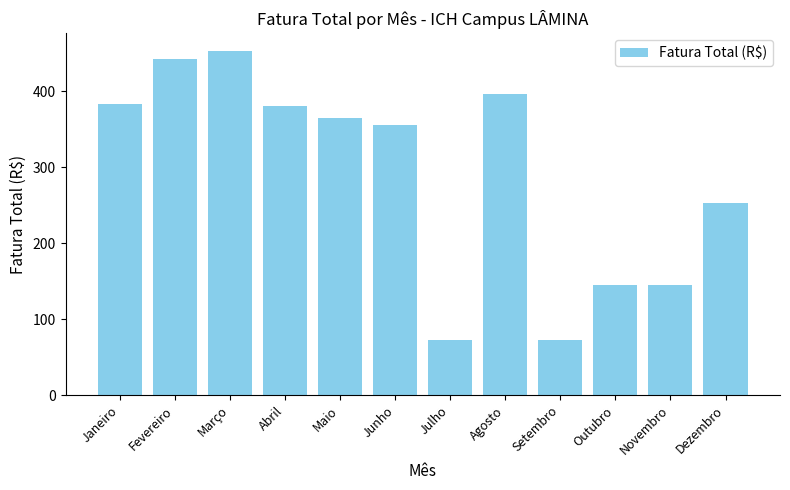

What is the difference between the maximum and minimum values?

381.5